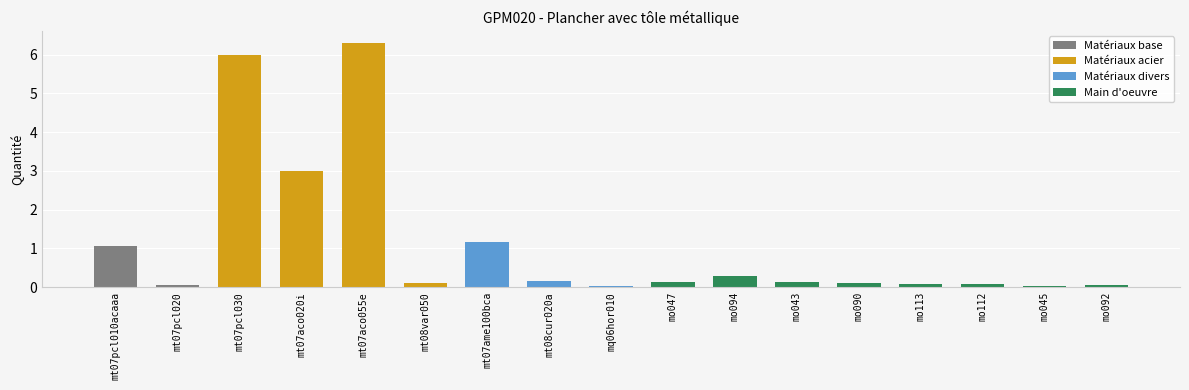

What is the sum of all values?

18.7